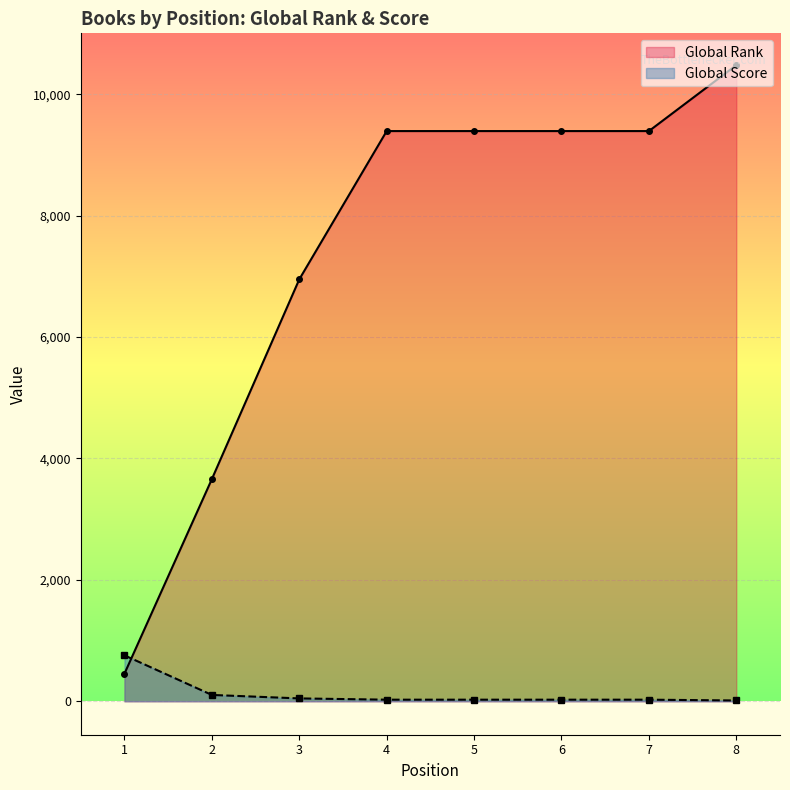

True or false: Global Rank has a value of 125 at 1.

False